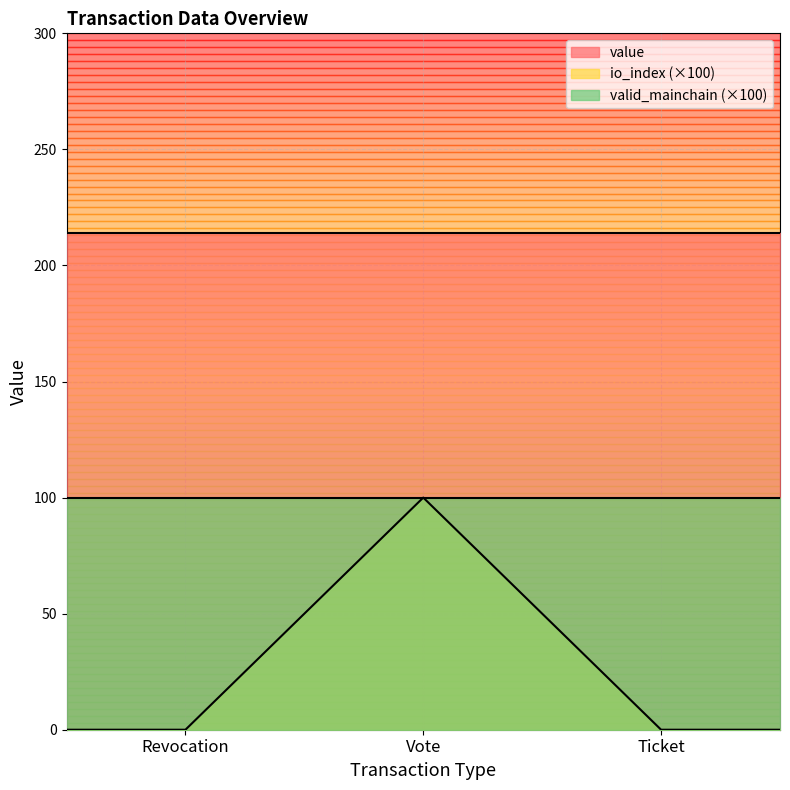

Does the chart have visible grid lines?

Yes